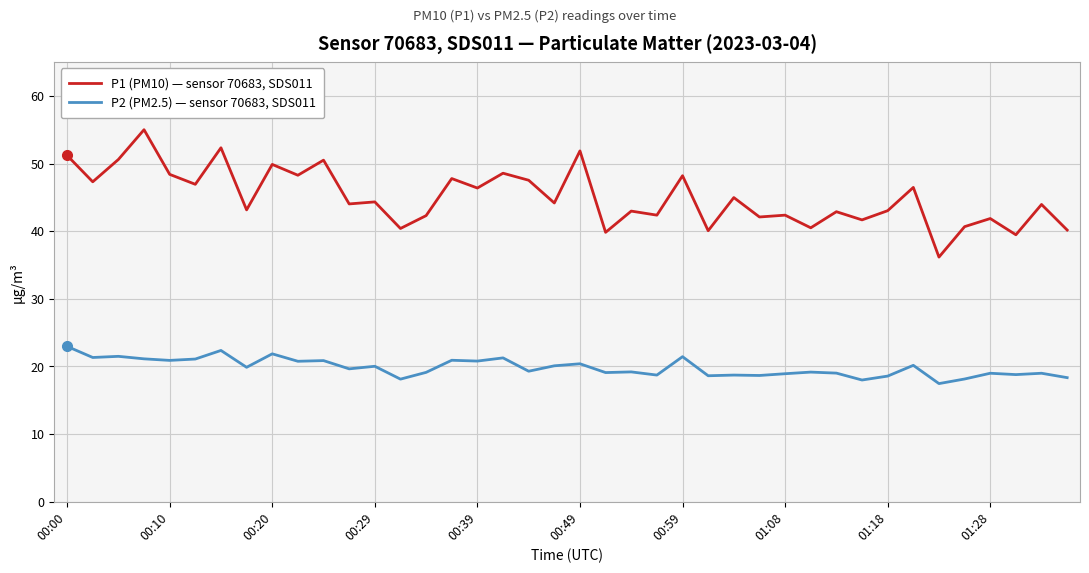

What is the difference between the maximum and minimum values in the P2 (PM2.5) — sensor 70683, SDS011 series?

5.5